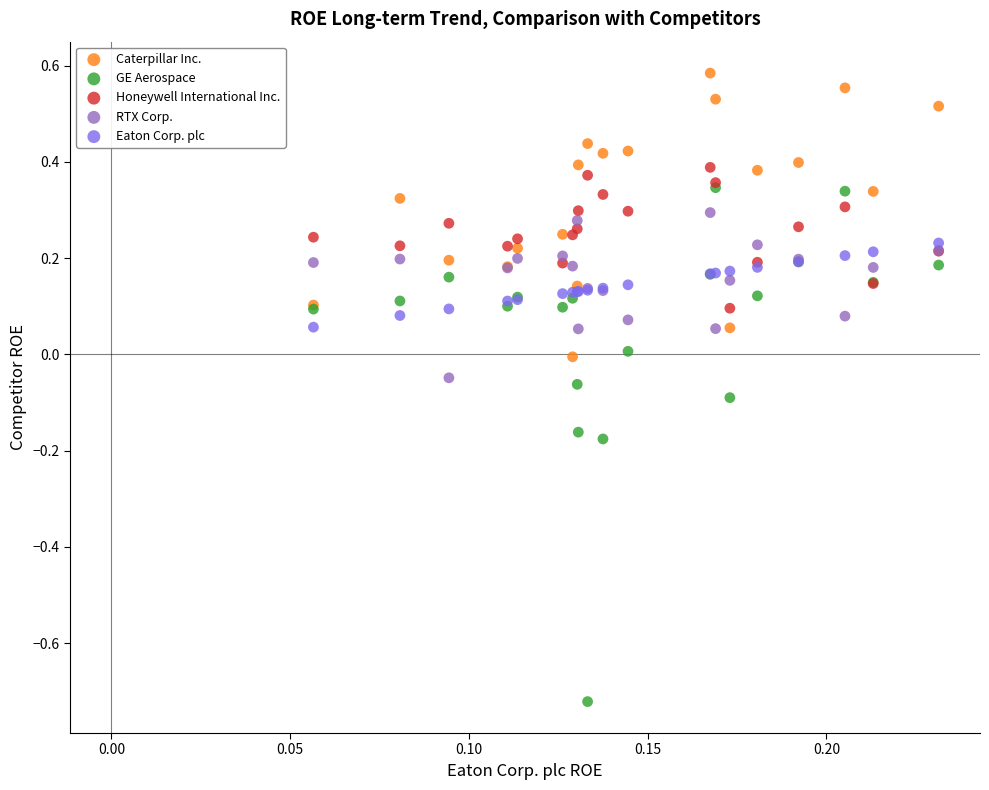

What are all the series names shown in the legend?

Caterpillar Inc., GE Aerospace, Honeywell International Inc., RTX Corp., Eaton Corp. plc